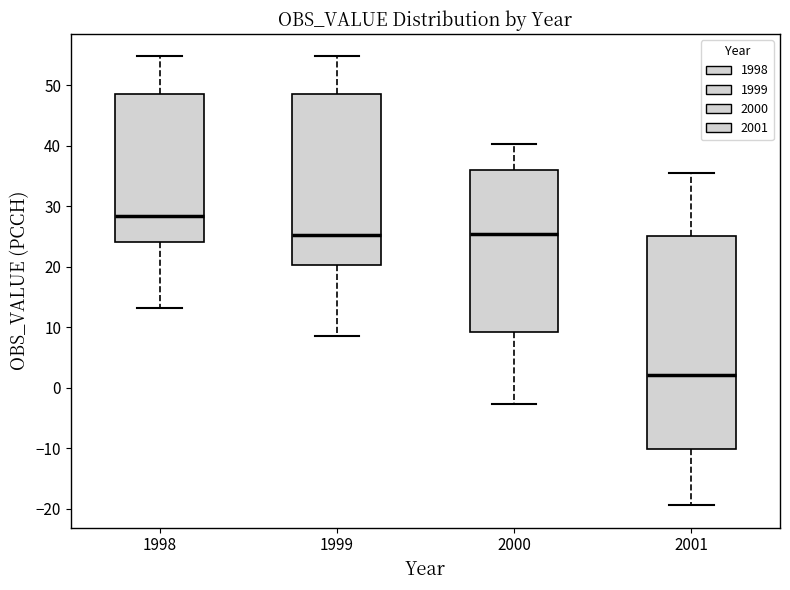

Which box is the tallest, from its lower edge to its upper edge?

2001